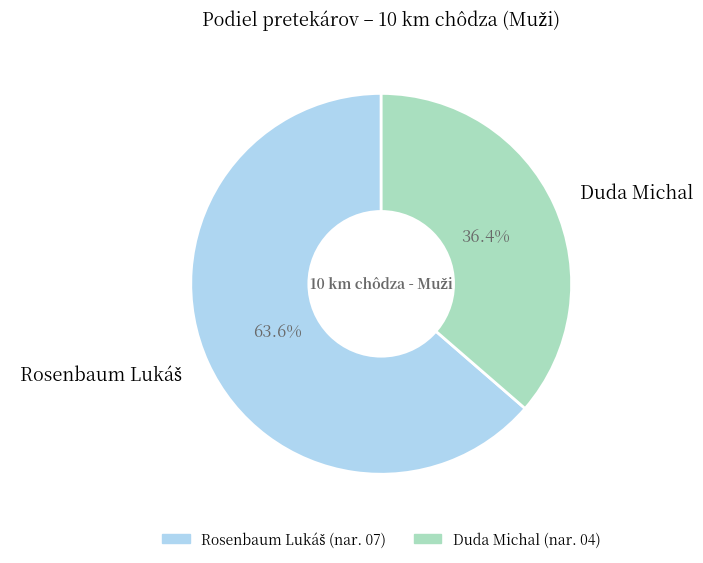

What portion of the pie excludes Duda Michal?

63.6%